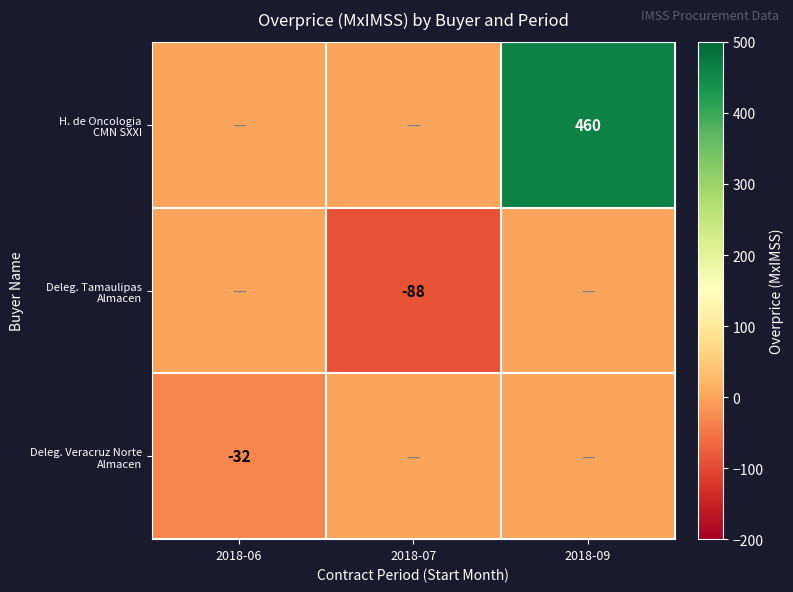

Which series has the widest spread of values?

H. de Oncologia CMN SXXI